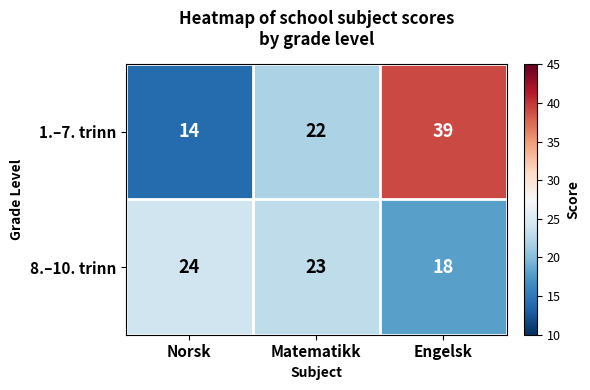

Is it true that 8.–10. trinn equals 12 at Norsk?

False